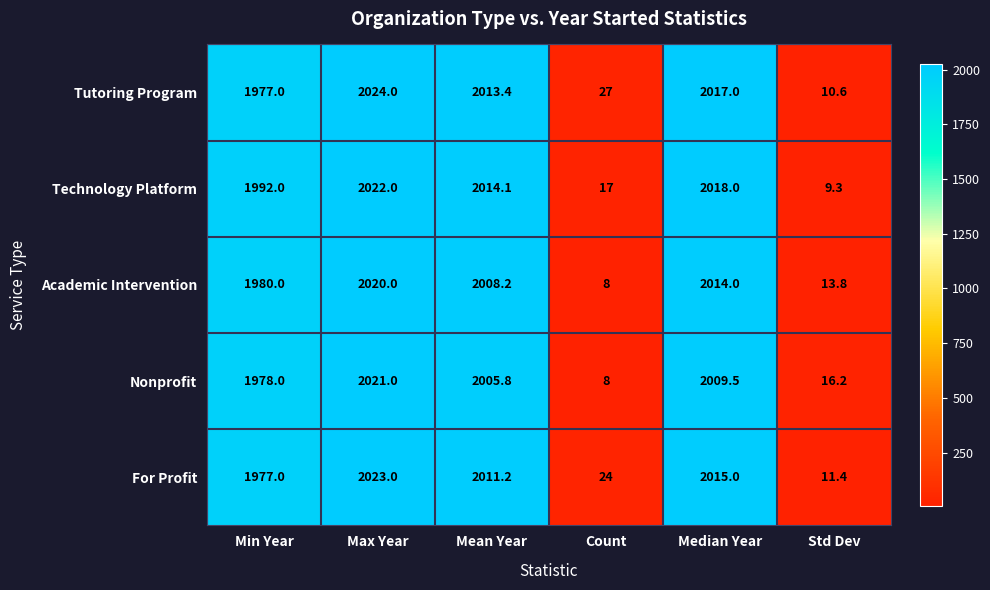

At which category is the sum across all series the highest?

Max Year